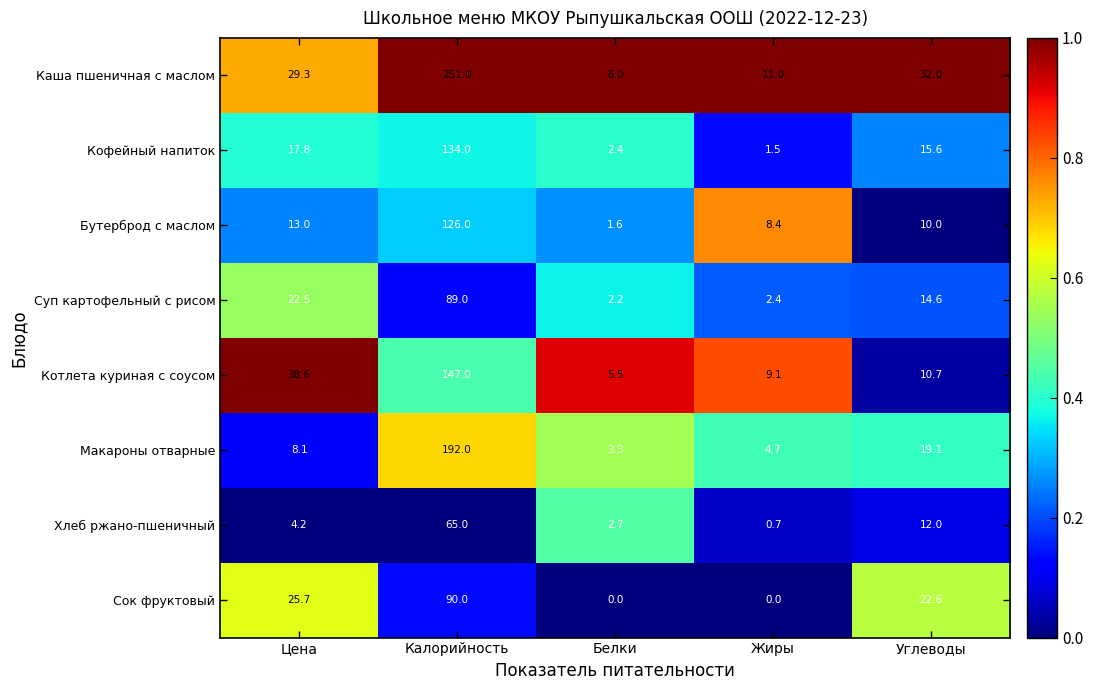

What is the difference between the highest and lowest values at Белки?

6.0